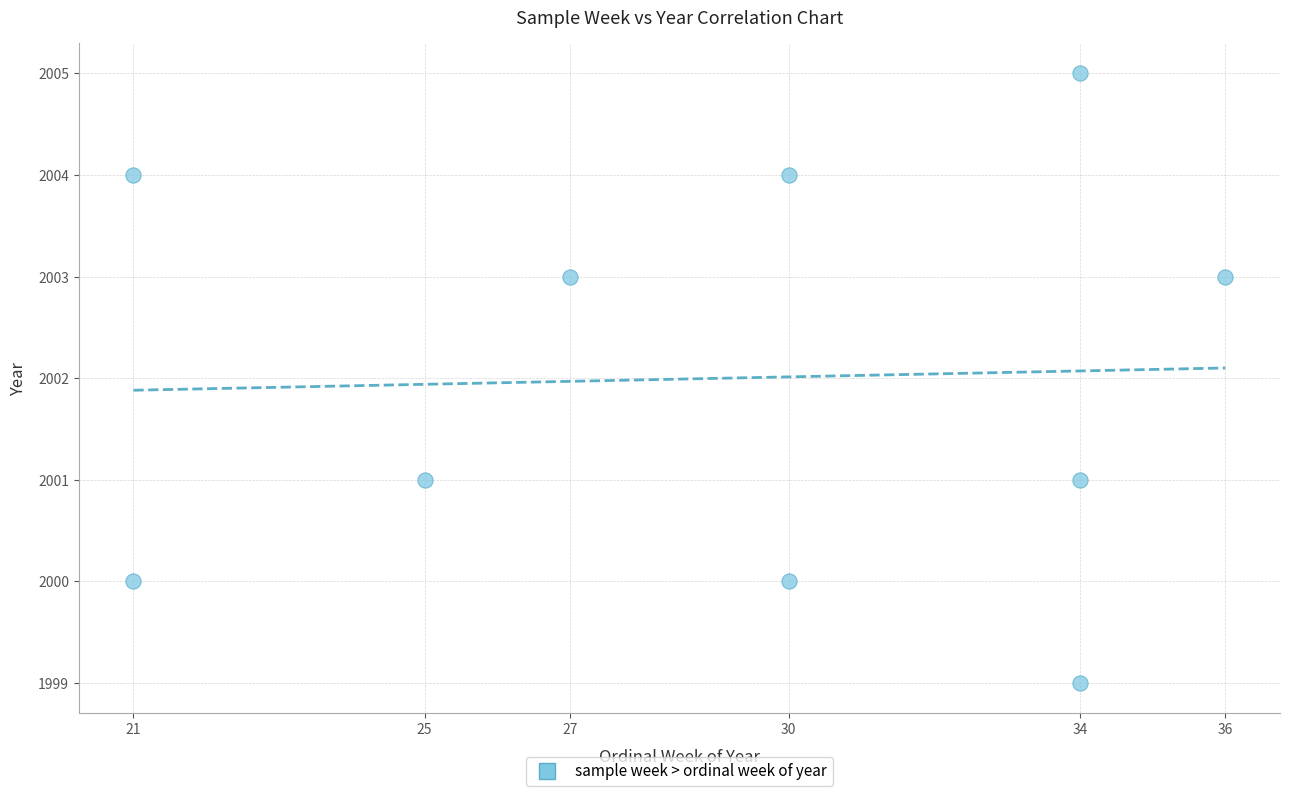

What is the range of X values (max minus min)?

15